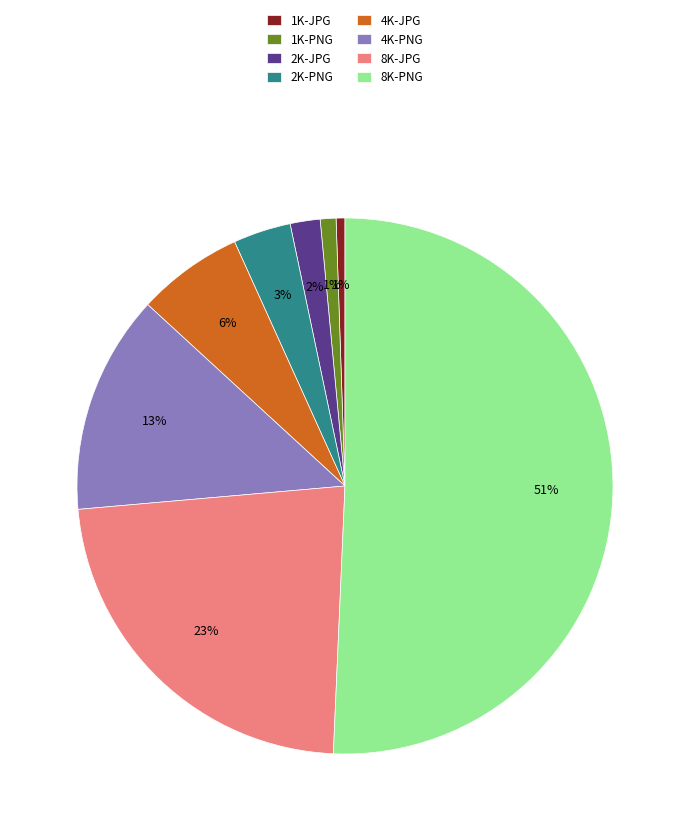

Between 2K-PNG and 4K-JPG, which is larger?

4K-JPG